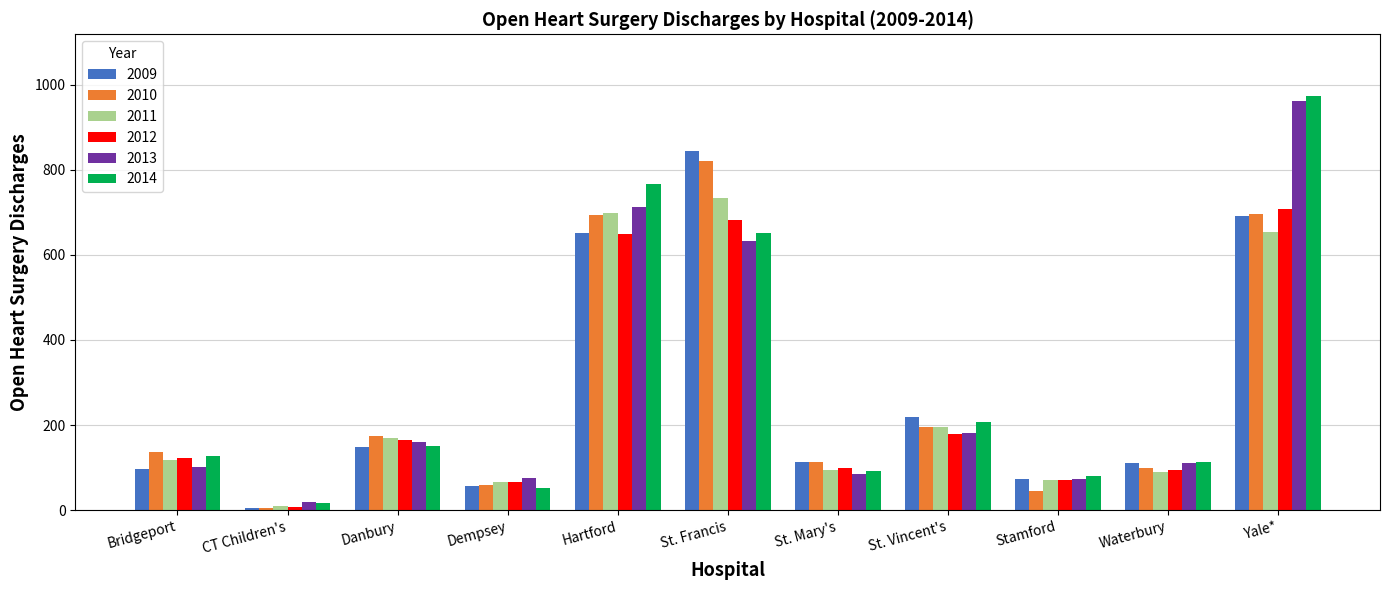

At which label does 2009 reach its minimum?

CT Children's